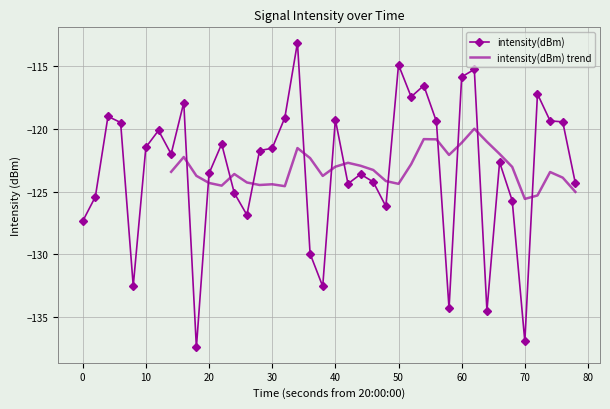

What is the difference between the maximum and minimum values?

24.3